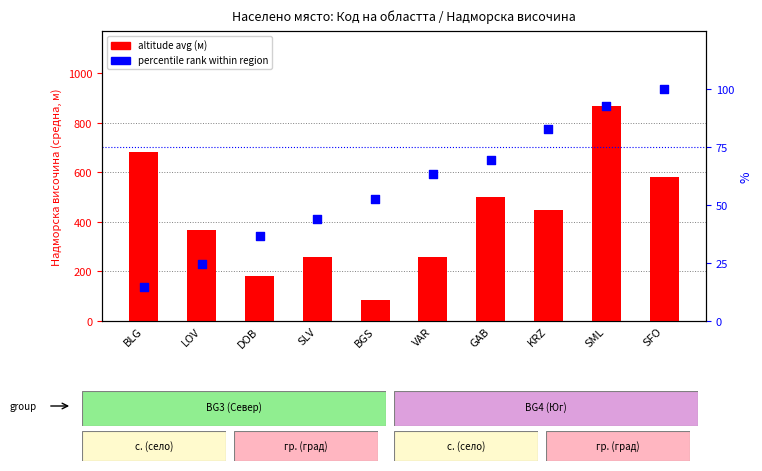

Which series reaches the minimum Y coordinate?

percentile rank within region